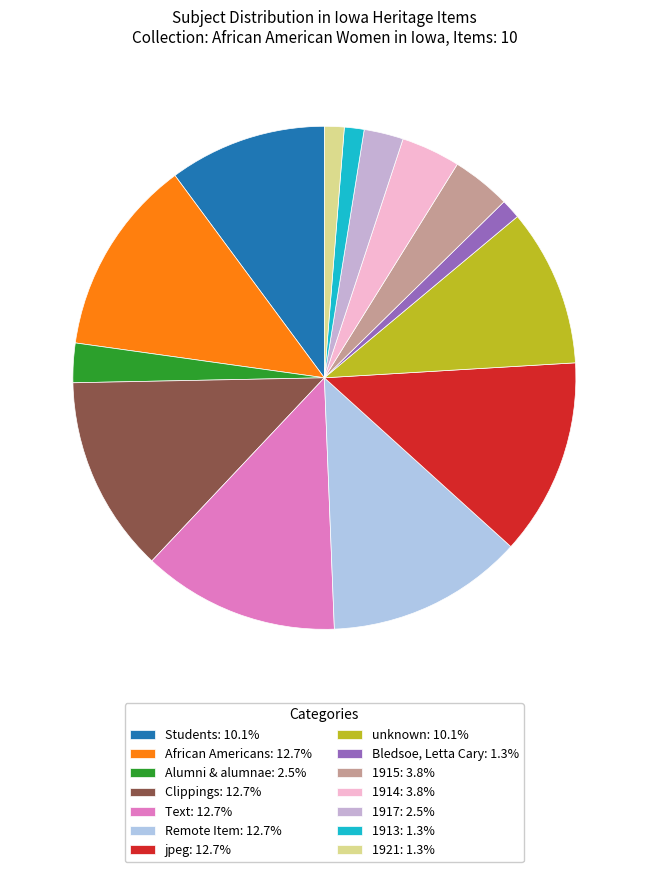

Which slice is the smallest?

Bledsoe, Letta Cary